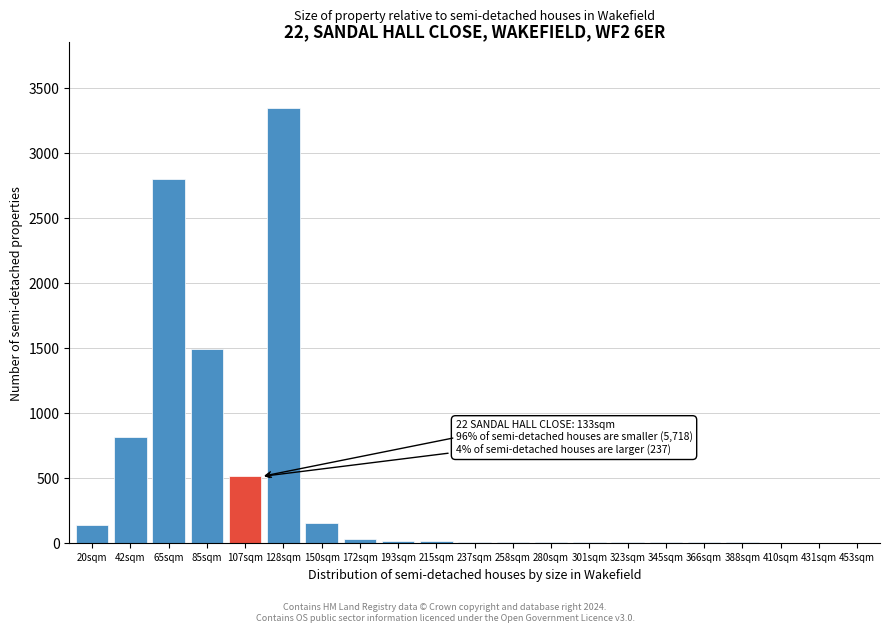

The value at 42sqm is 816. True or false?

True